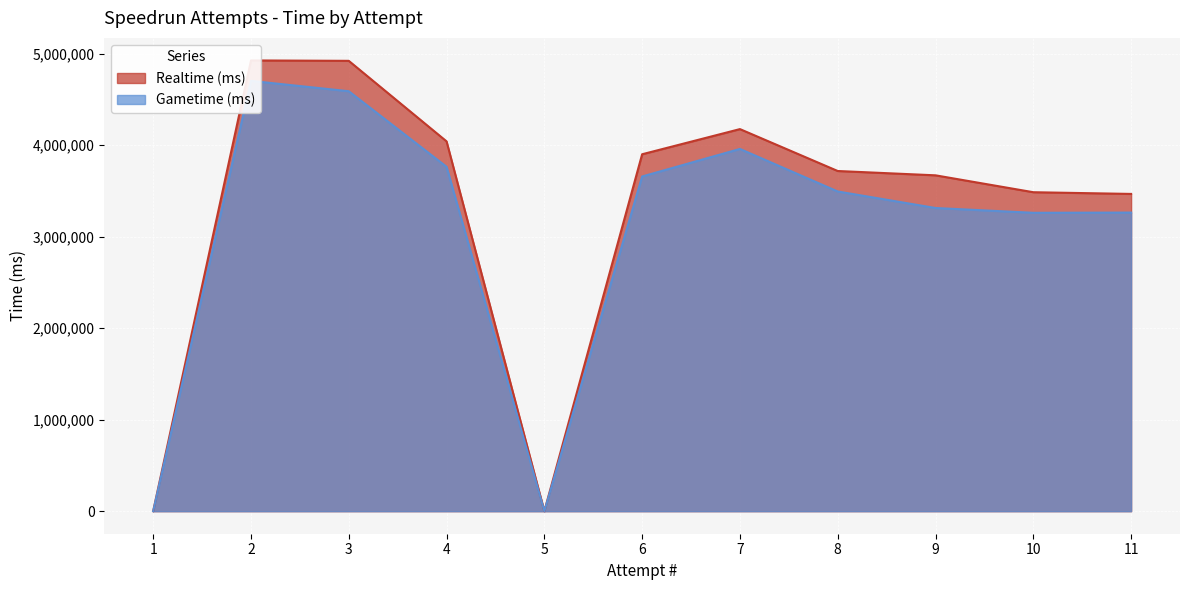

Is the value of Gametime (ms) at 3 greater than the value of Realtime (ms) at 4?

Yes